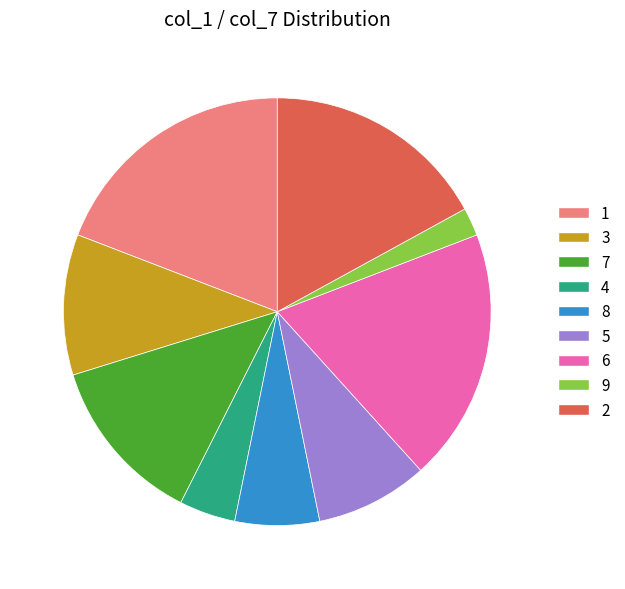

Is there any slice that represents more than half of the pie?

No